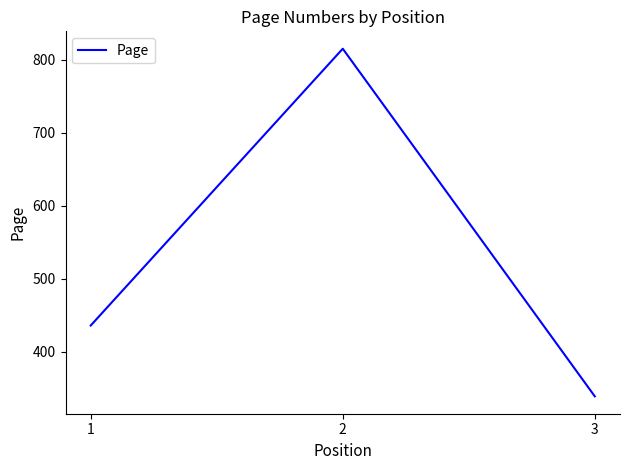

What is the greatest value displayed?

815